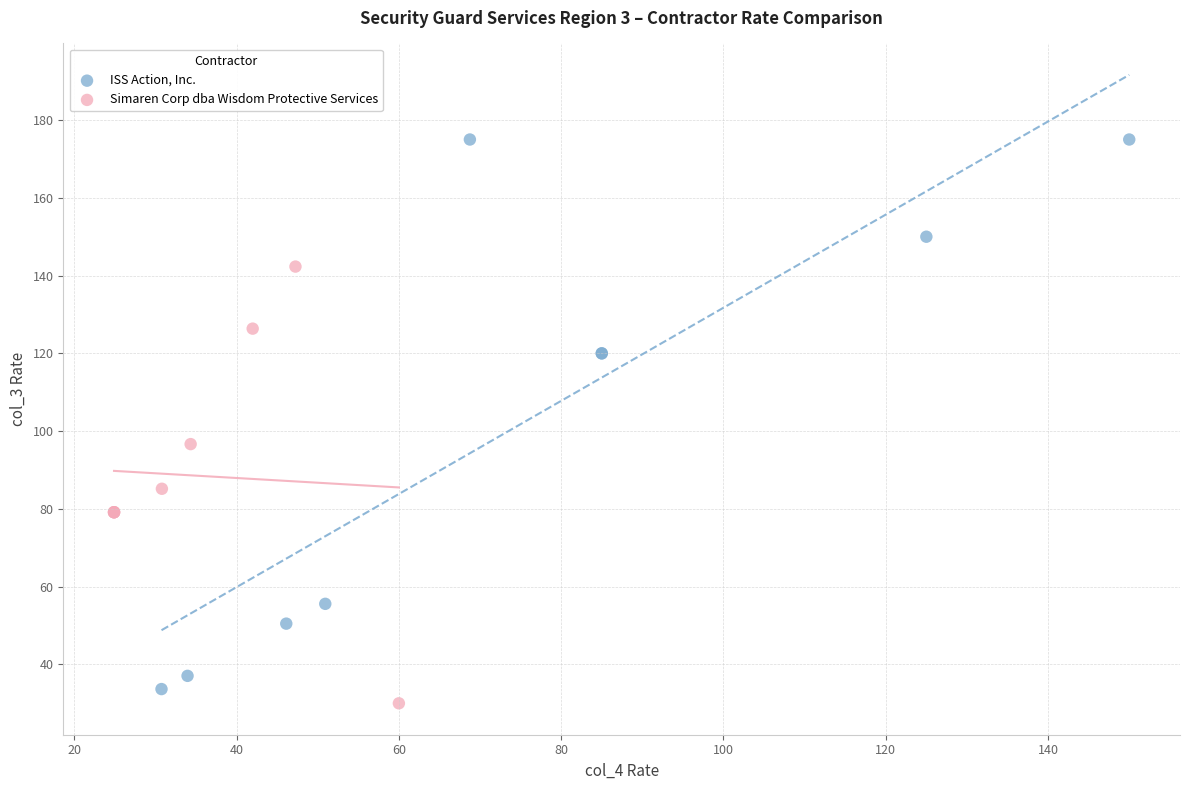

Which series has the widest spread of Y values?

ISS Action, Inc.